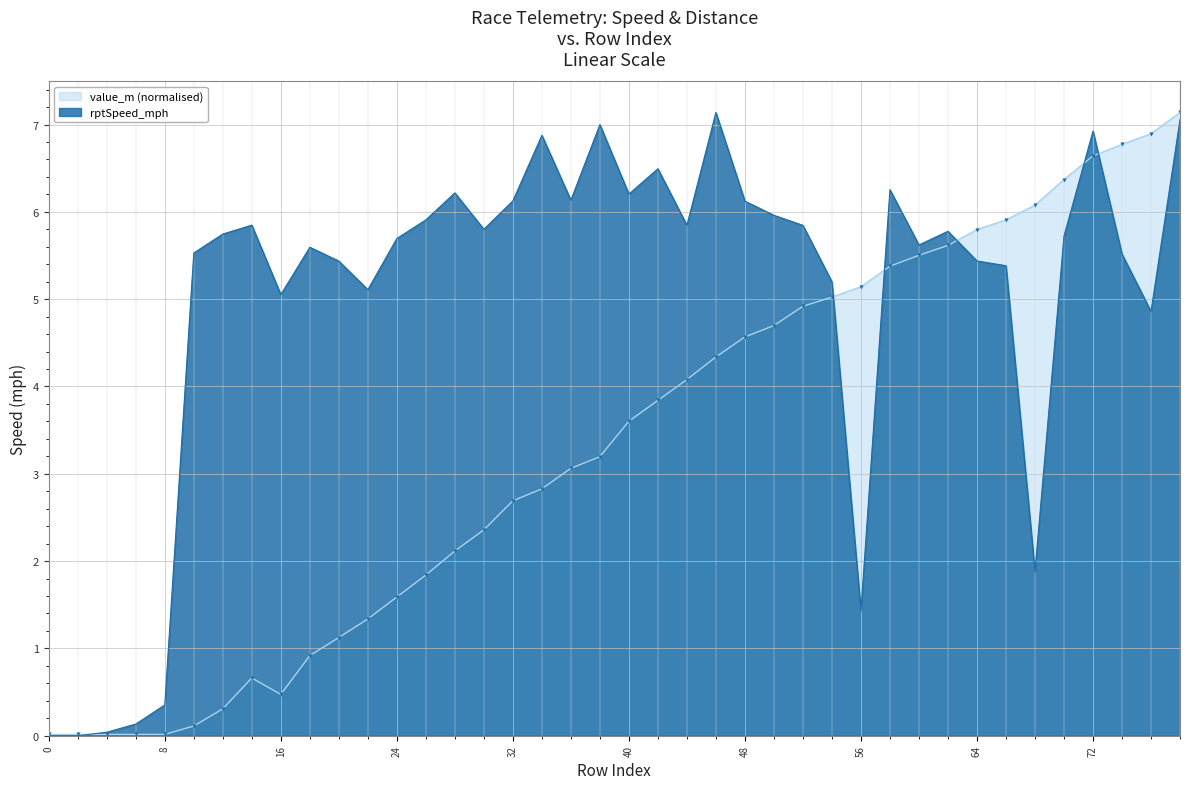

What is the difference between the value_m values at 32 and 60?

2.8